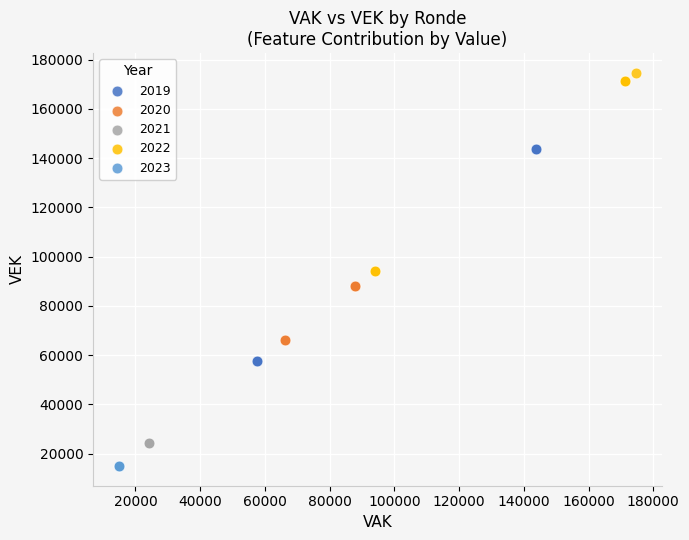

Which series contains the highest Y value?

2022